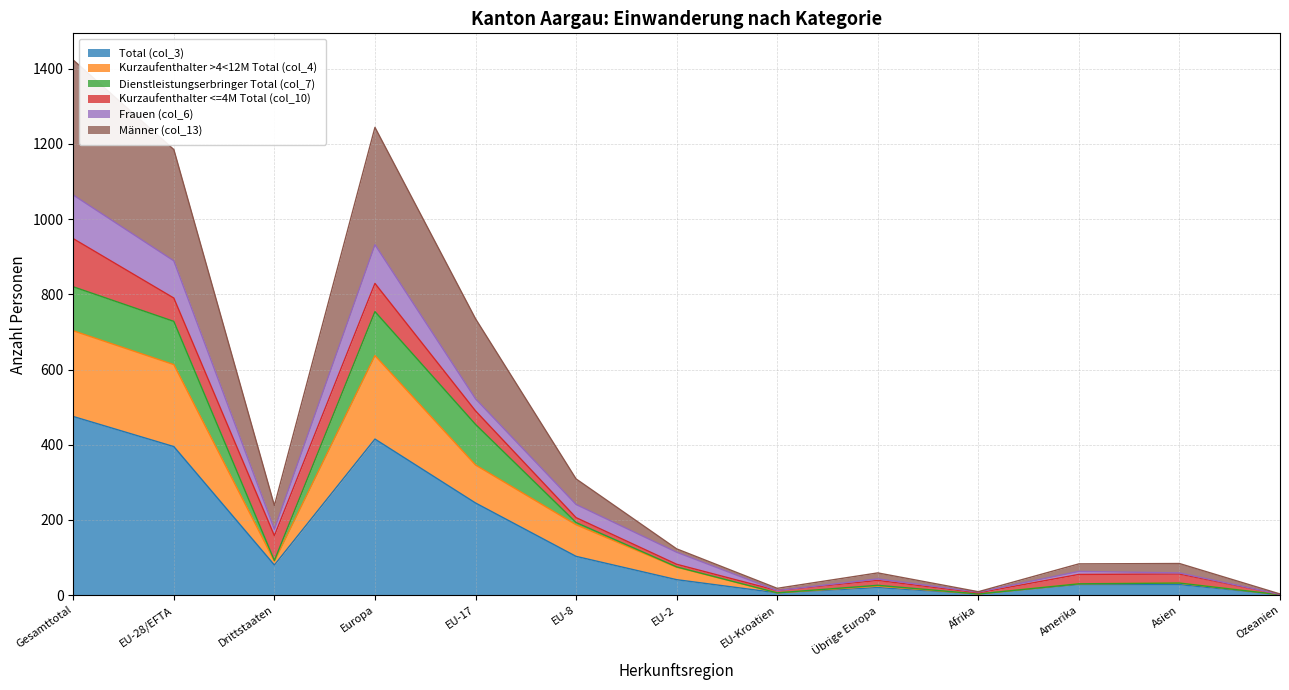

Where is the first local minimum for Total (col_3)?

Drittstaaten